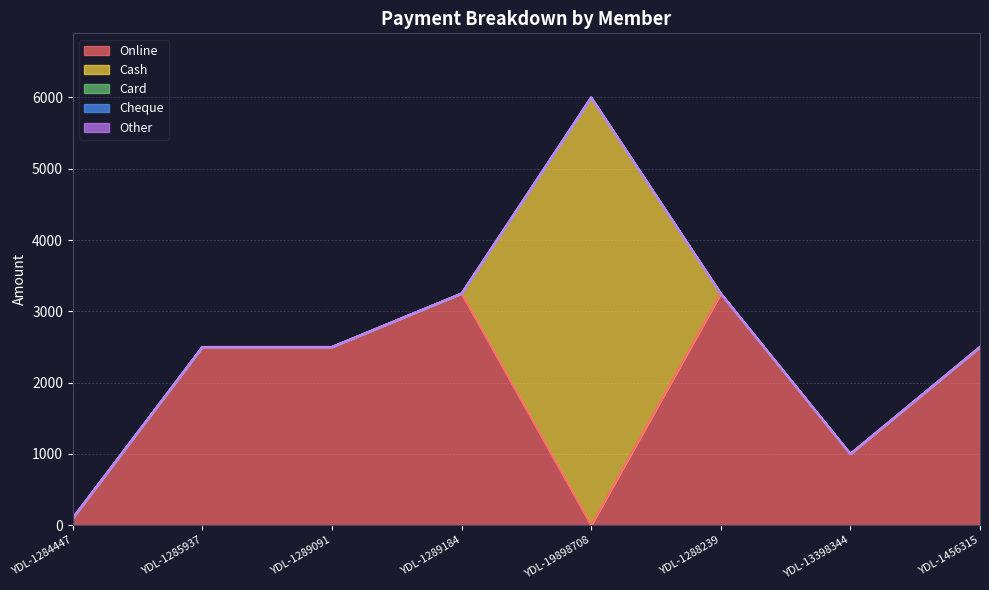

Which series changed the most between YDL-1285937 and YDL-1289184?

Online